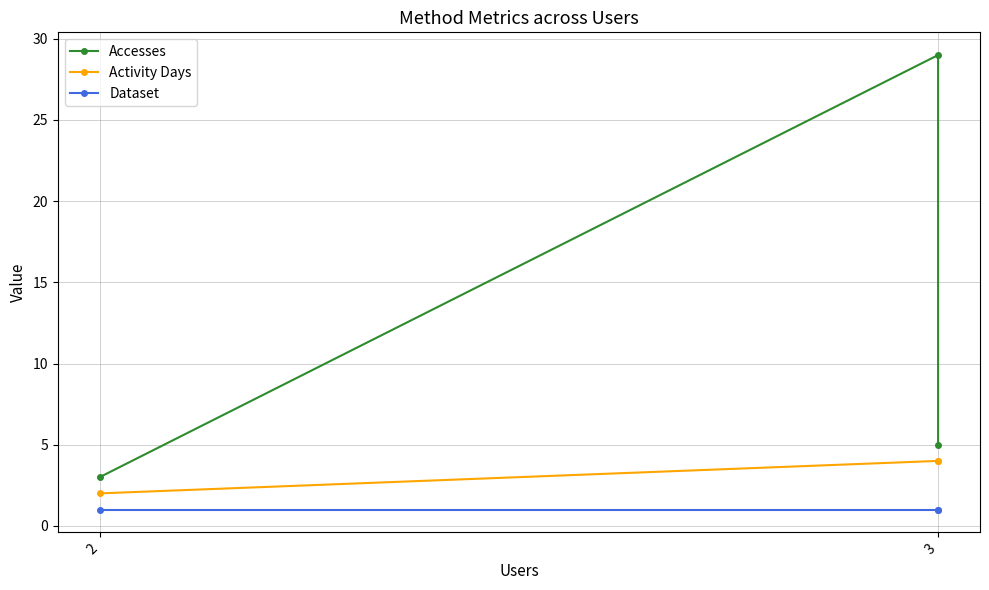

At how many categories does at least one series exceed 25?

1